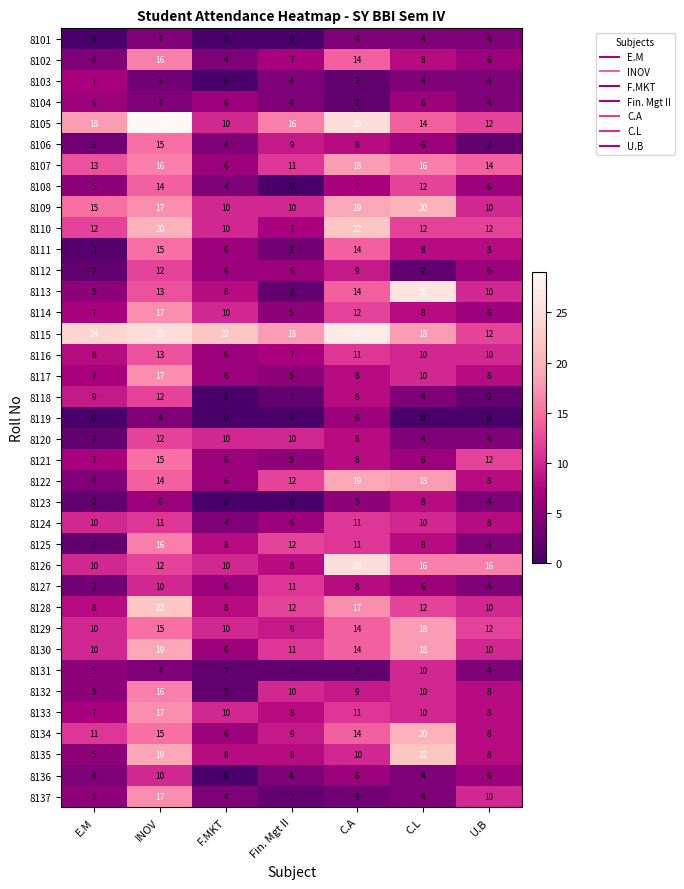

How many data points does each series have?

7